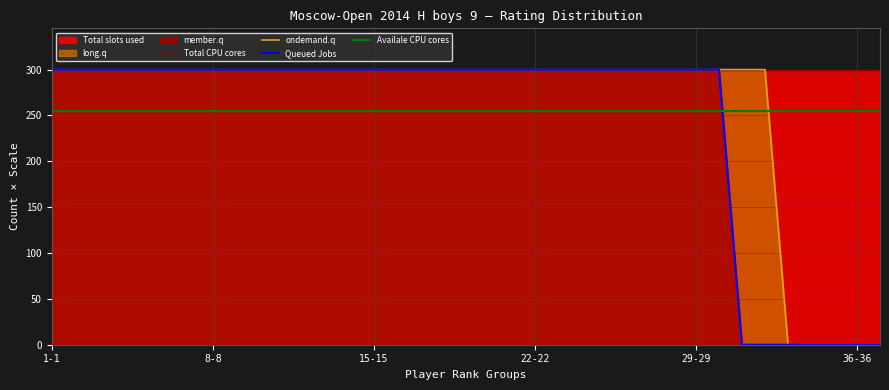

How many lines are shown in the chart?

4